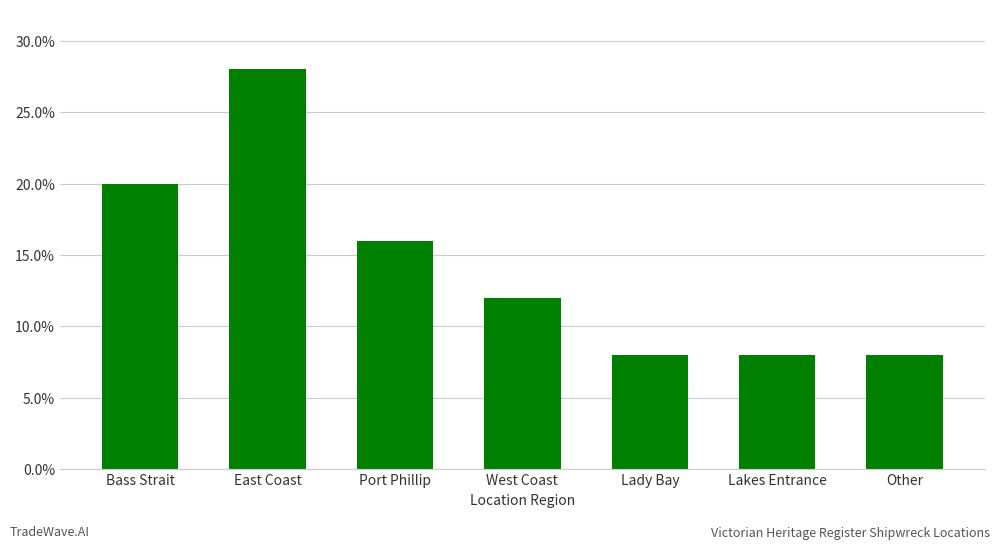

What is the value of the 3rd bar from the left?

0.2